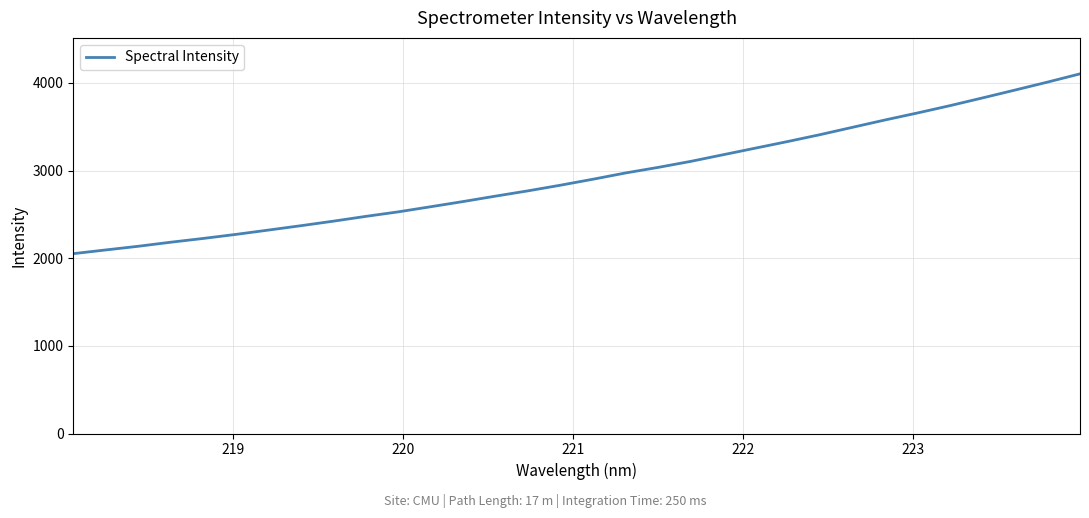

What is the average value?

2941.9